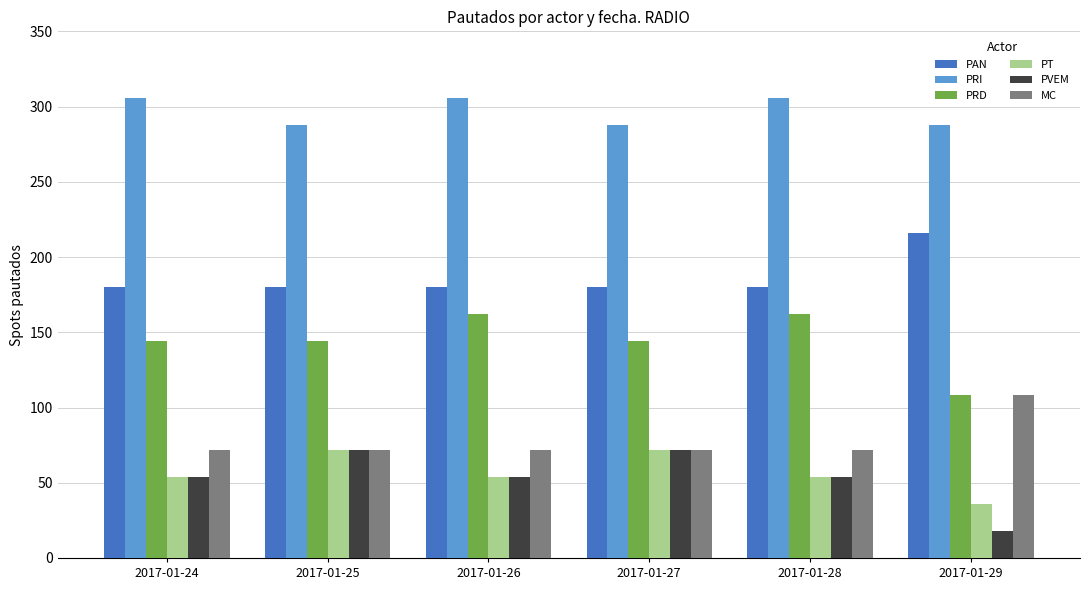

How many bars are there in each group?

6